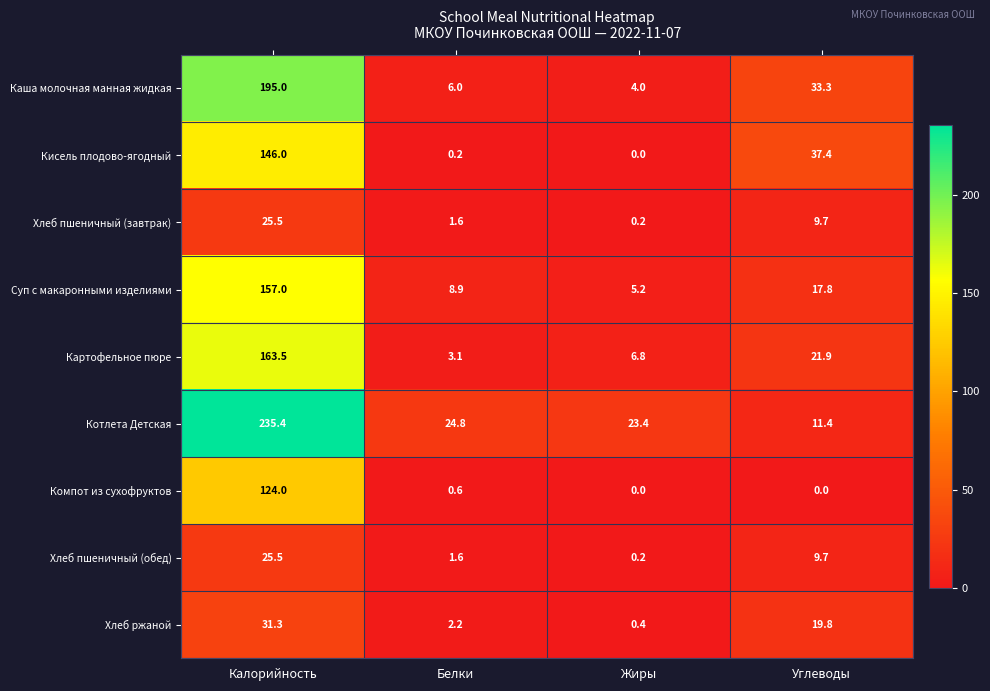

What is the minimum value for Каша молочная манная жидкая?

4.0